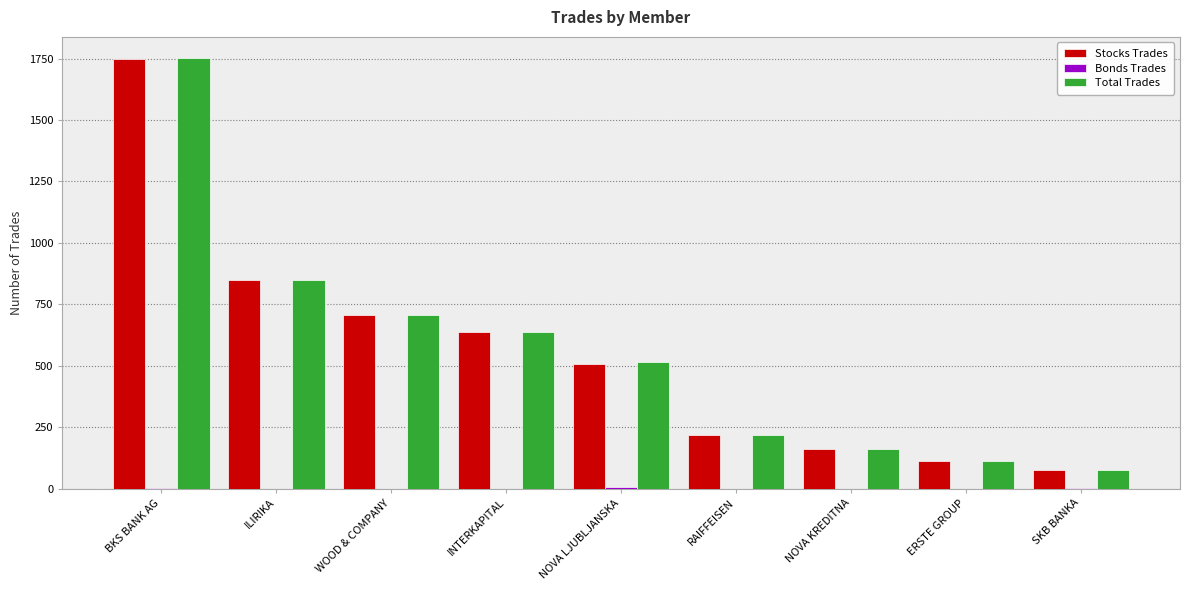

The Stocks Trades series shows 1112 at WOOD & COMPANY. True or false?

False